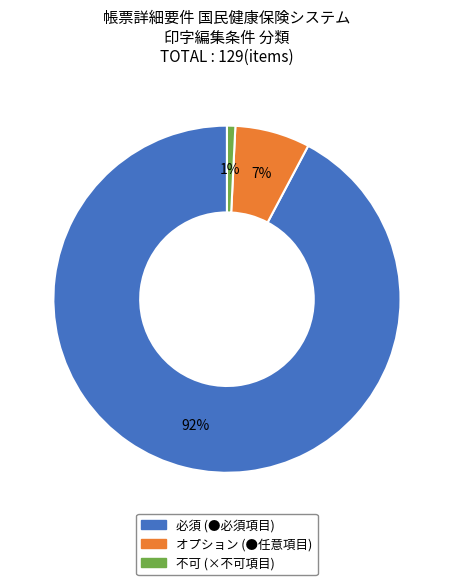

To the nearest percent, what is the difference between the 必須 and オプション slice percentages?

85%